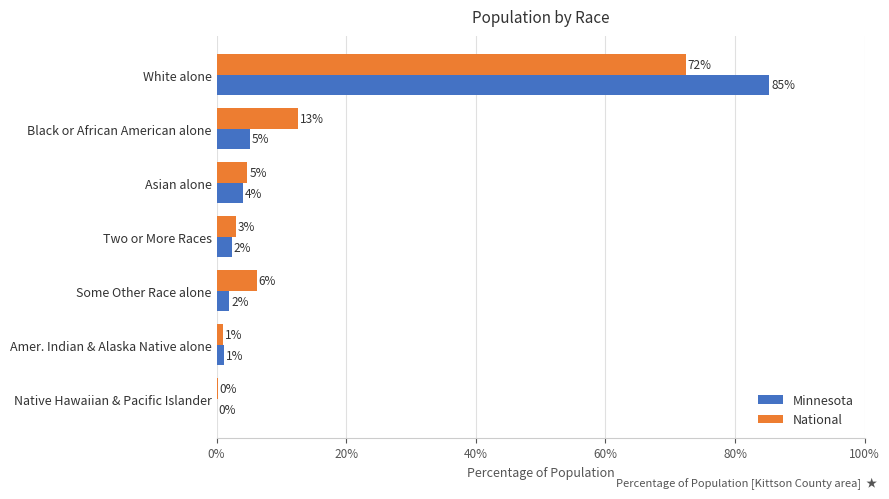

What are all the series names shown in the legend?

Minnesota, National